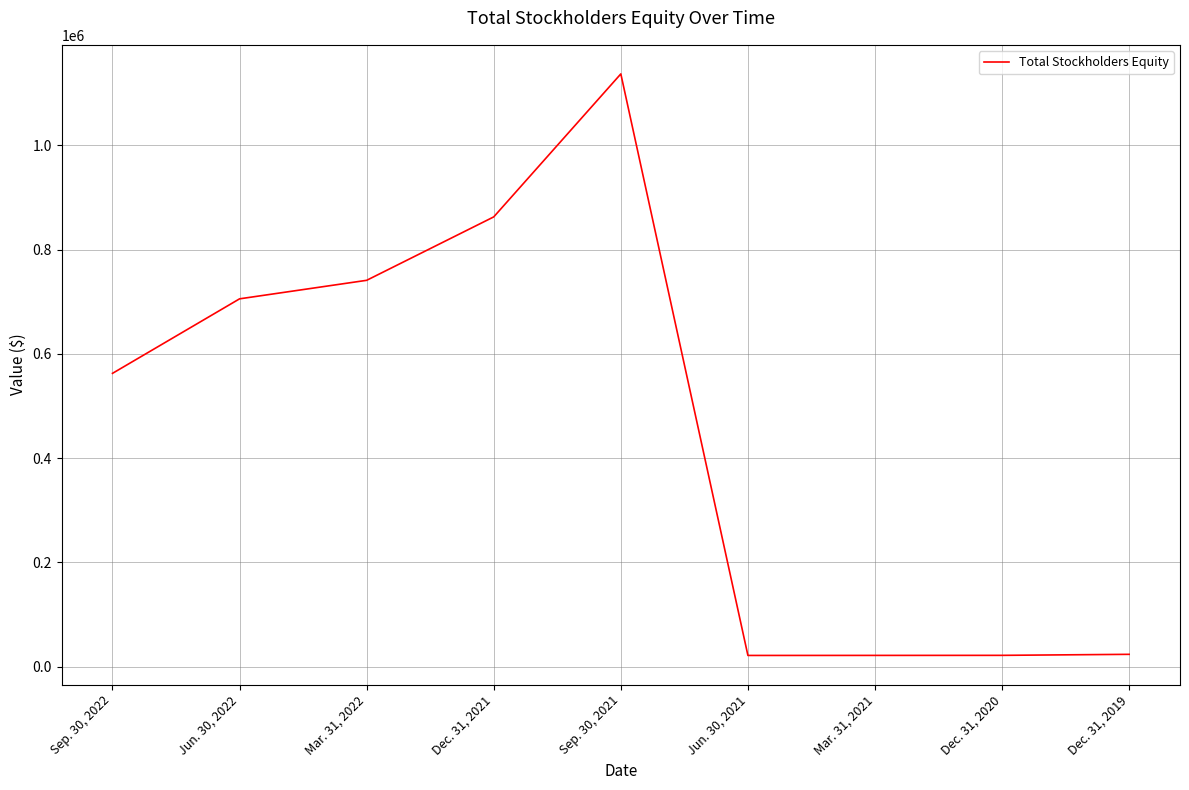

What is the average value?

455255